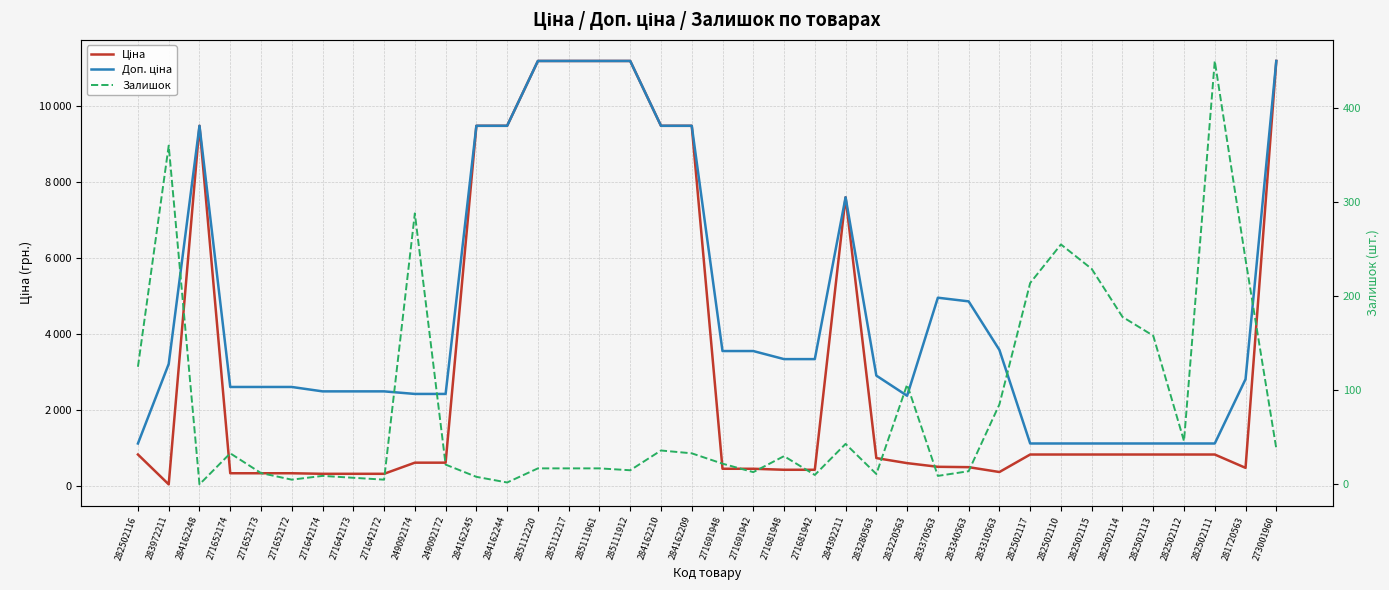

True or false: Доп. ціна and Залишок cross at least once.

False